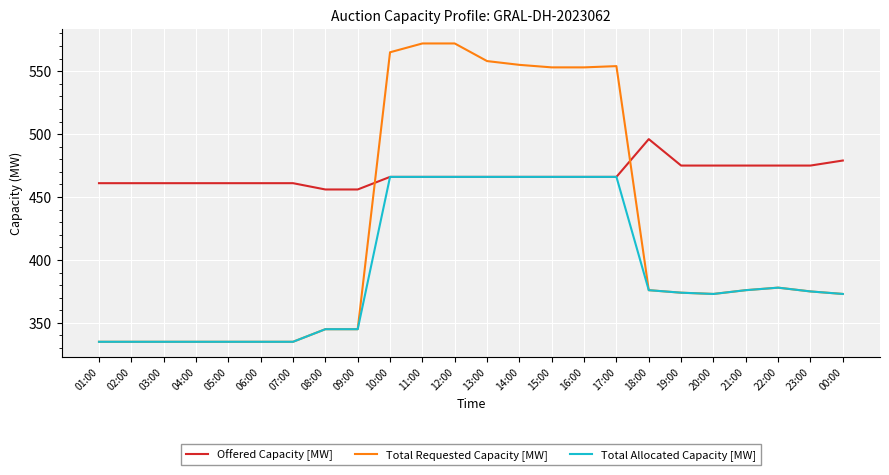

List the series in order of their peak value, lowest first.

Total Allocated Capacity [MW], Offered Capacity [MW], Total Requested Capacity [MW]